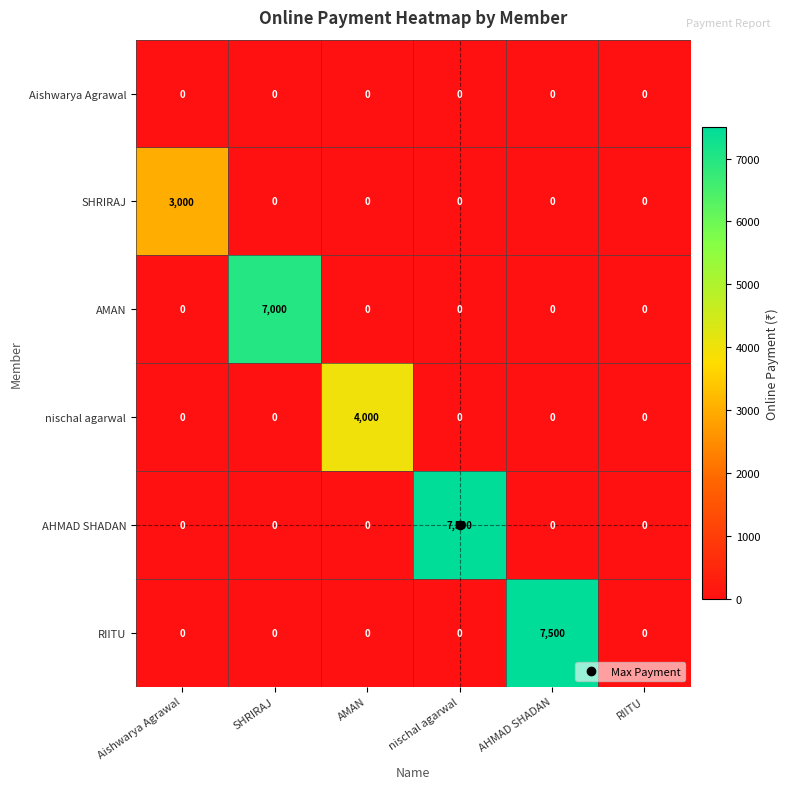

At how many categories does at least one series exceed 361?

5